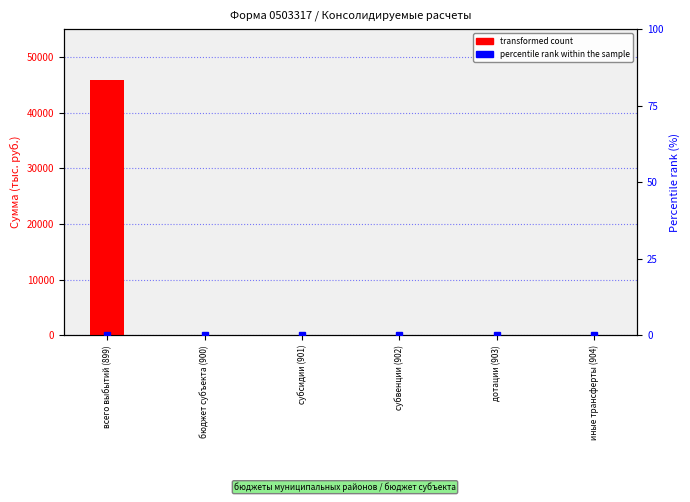

At which label is percentile rank within the sample closest to 0?

всего выбытий (899)